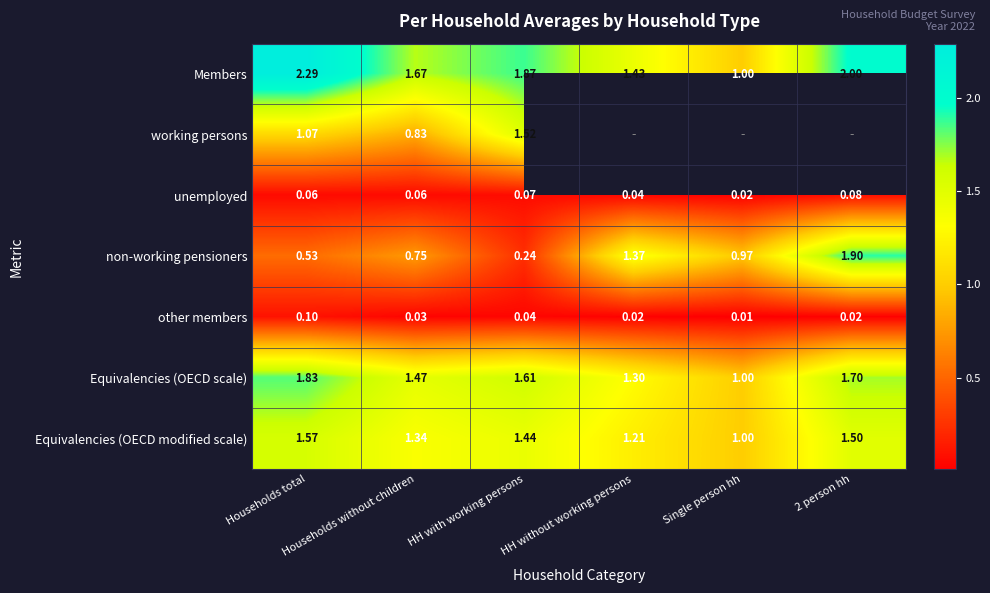

Which series has the largest total across all categories?

Members